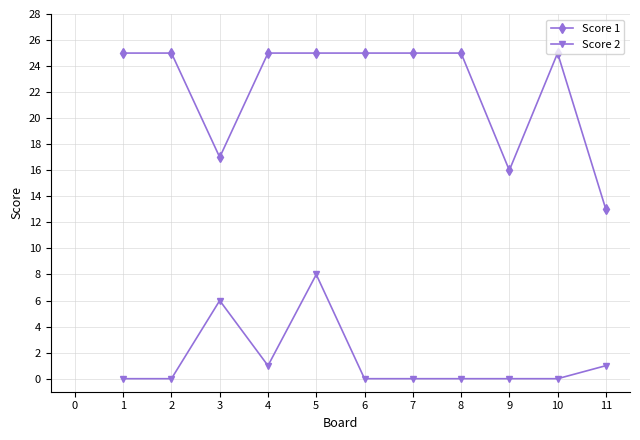

How many lines are shown in the chart?

2